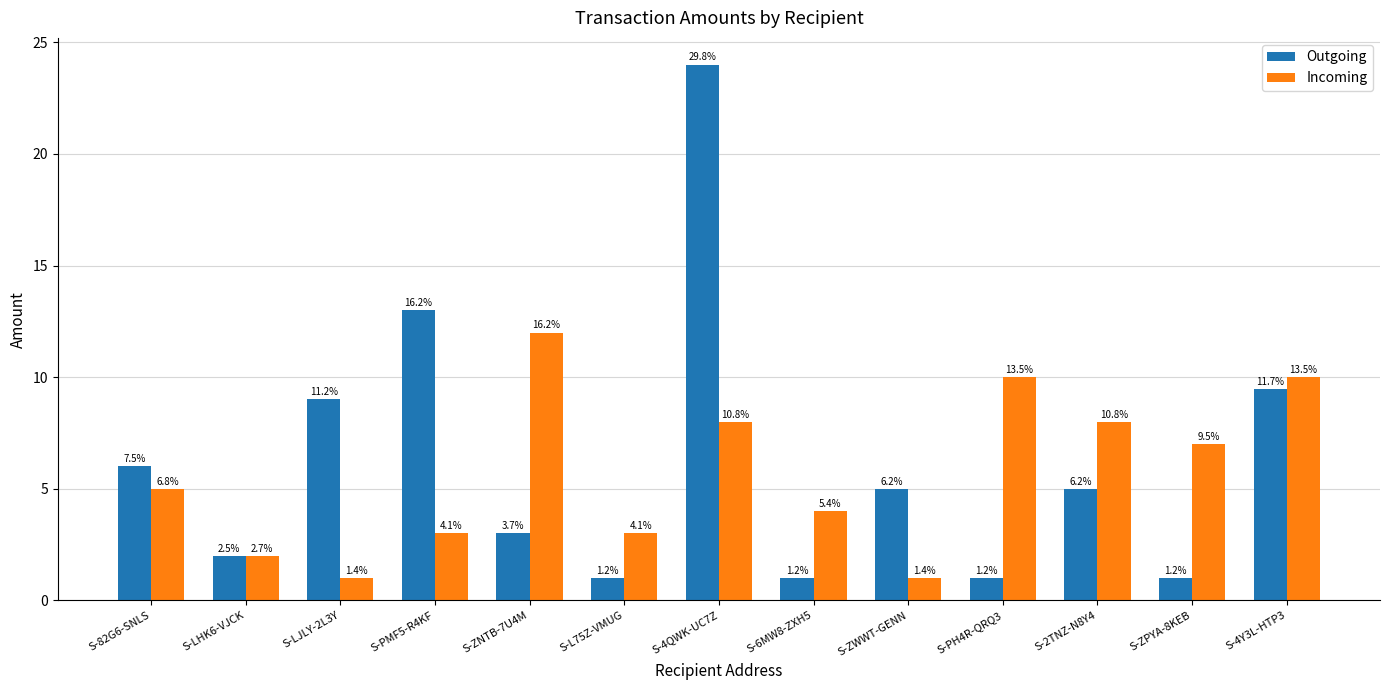

Which series has the largest range (max minus min)?

Outgoing